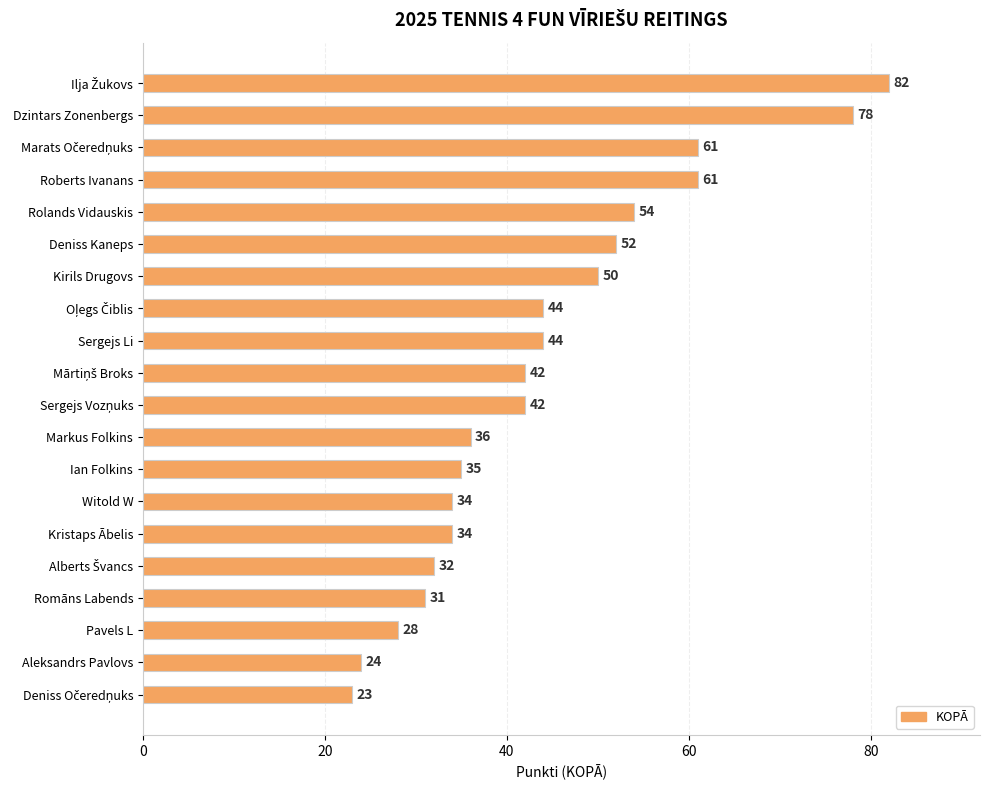

Reading top to bottom, transcribe all the data shown in this chart.

82	78	61	61	54	52	50	44	44	42	42	36	35	34	34	32	31	28	24	23